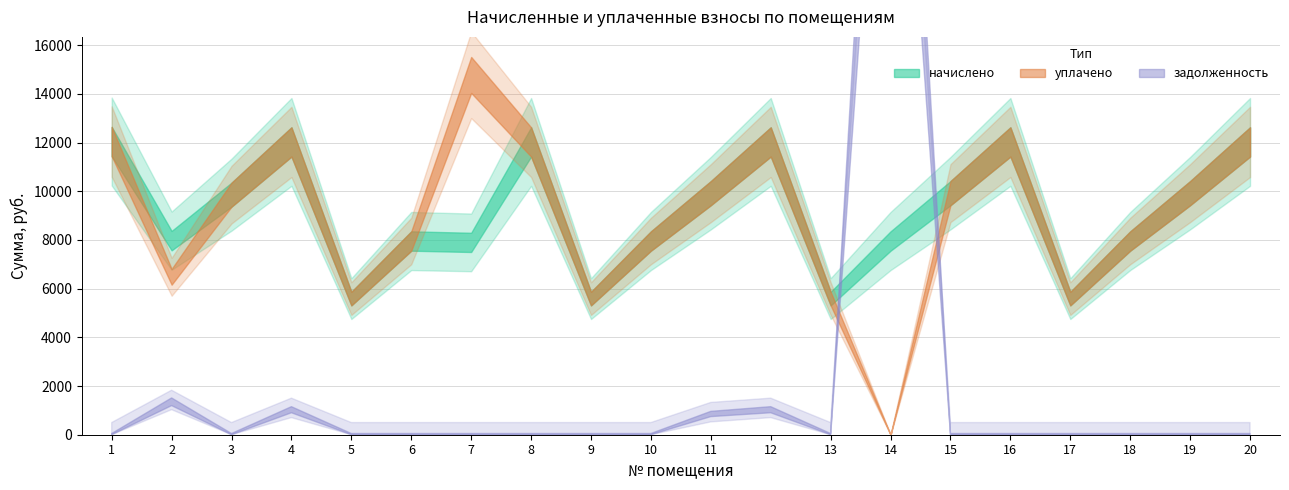

The уплачено series shows 5591.0 at 17. True or false?

True